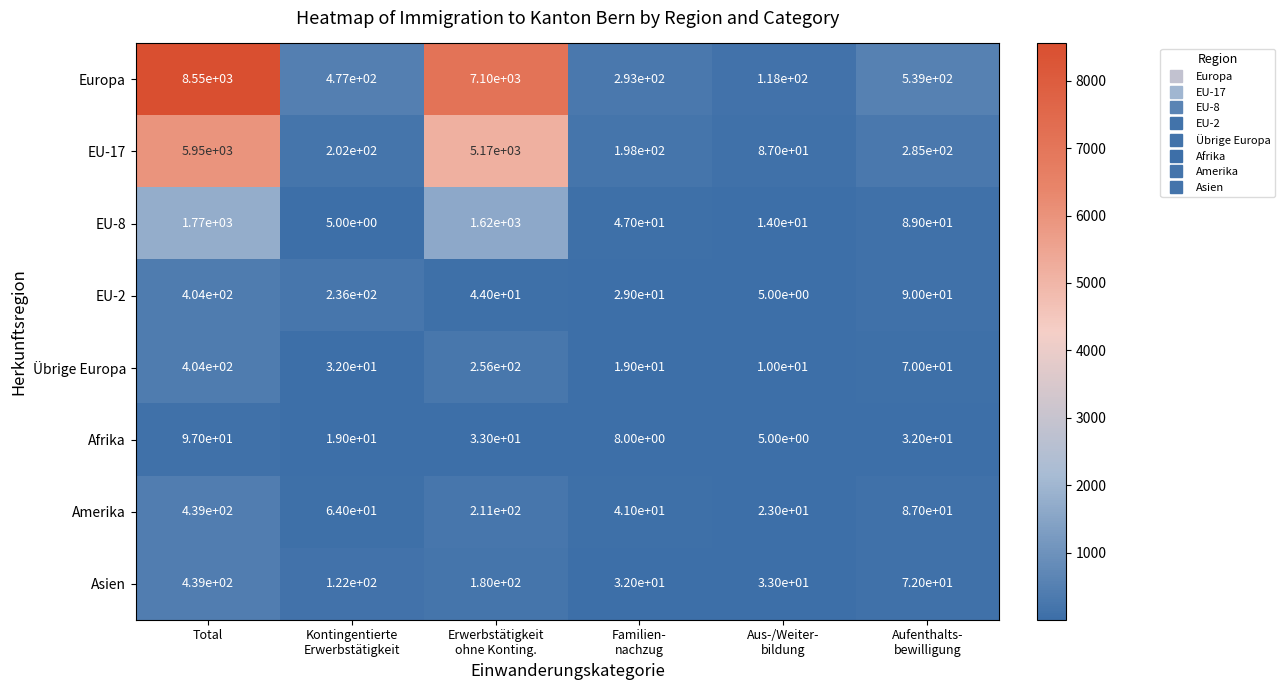

What is the minimum value shown in the chart?

5